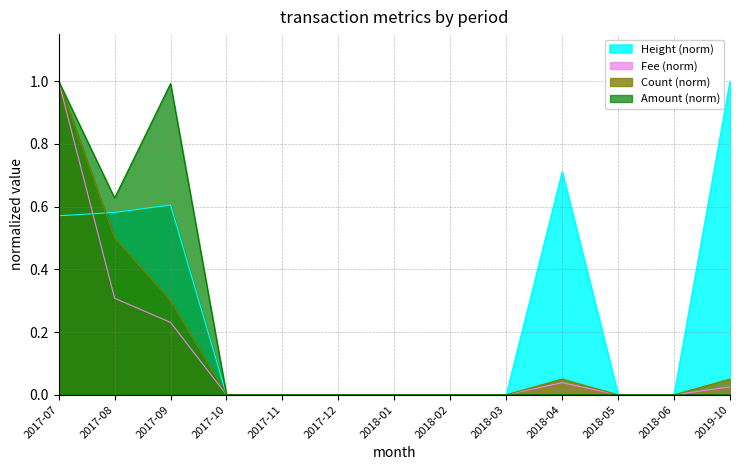

At how many categories does at least one series exceed 0?

5